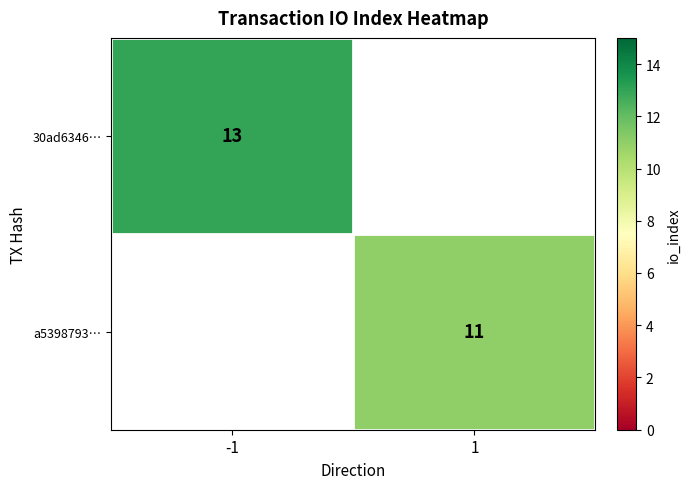

Is it true that 30ad6346… equals 20.2 at -1?

False